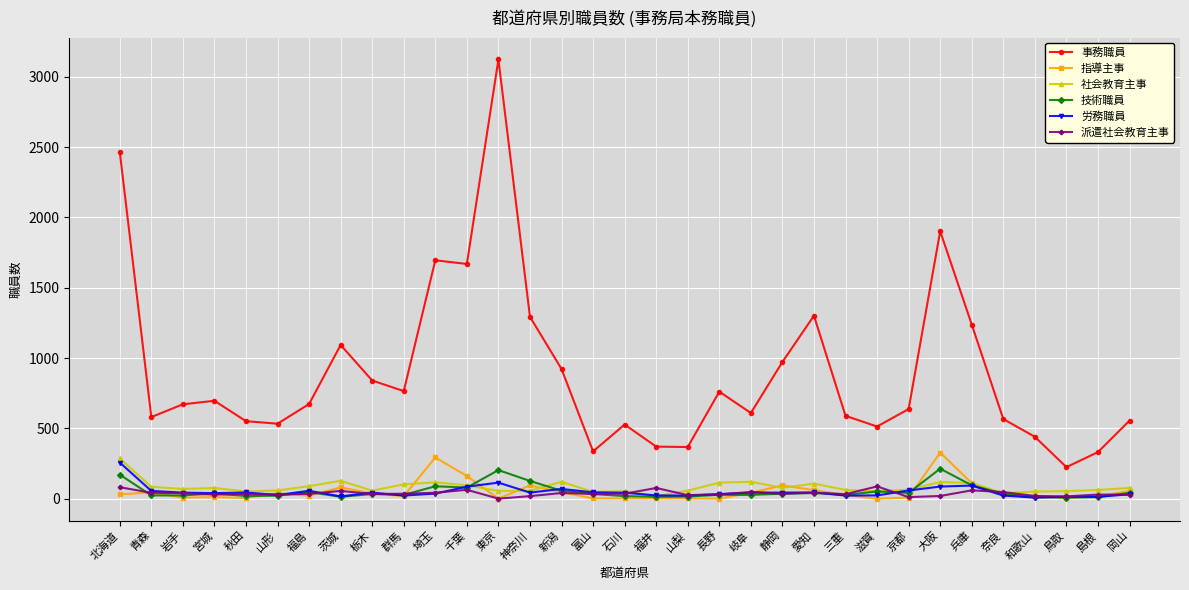

True or false: 事務職員 and 派遣社会教育主事 intersect in this chart.

False